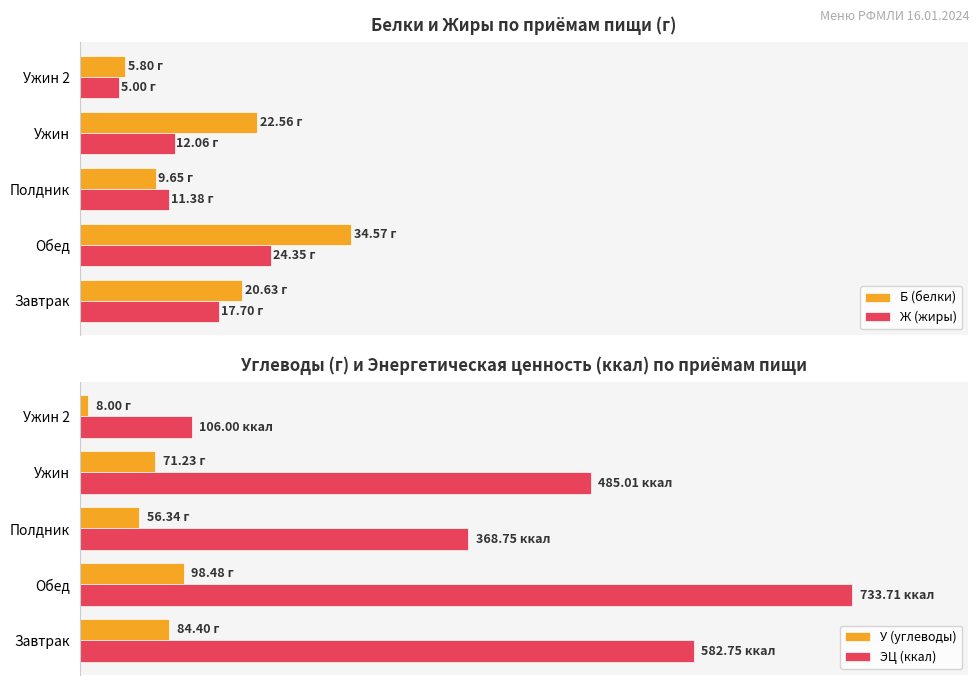

How many distinct data groups are displayed?

4